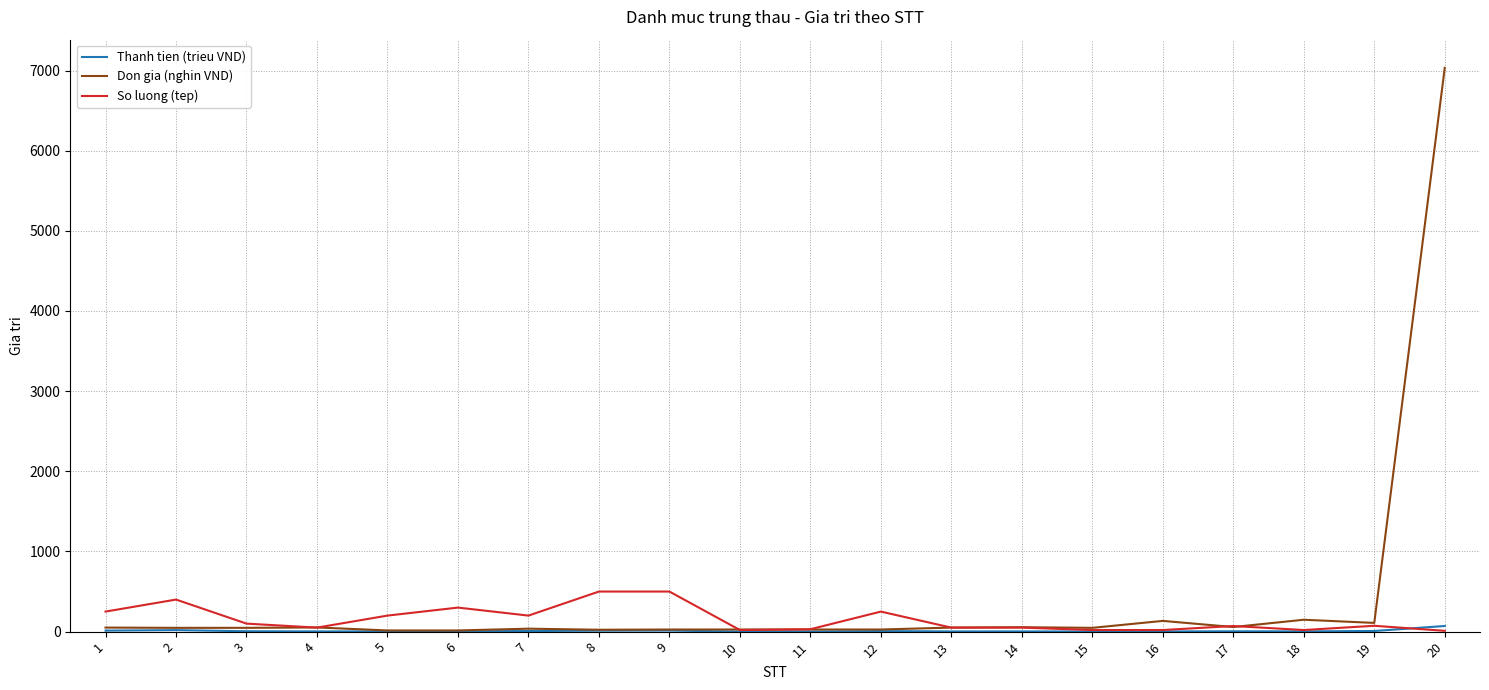

Is the value of Don gia (nghin VND) at 18 greater than the value of So luong (tep) at 17?

Yes